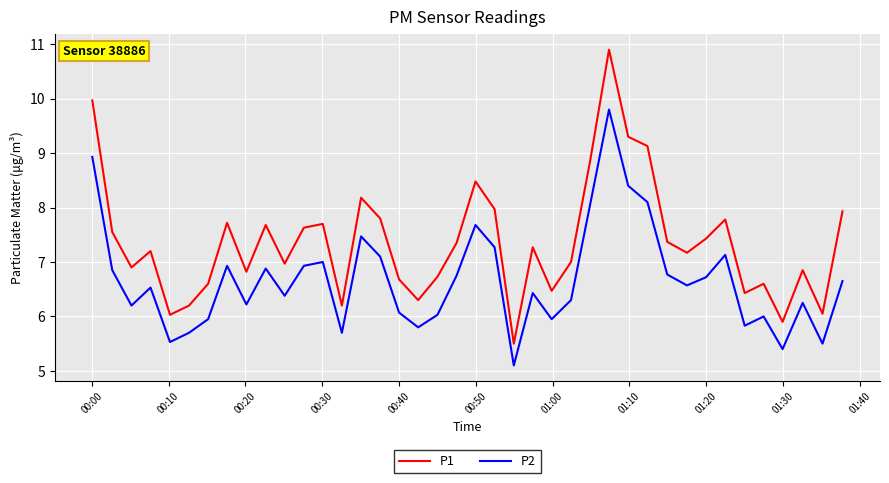

What is the smallest value displayed?

5.1